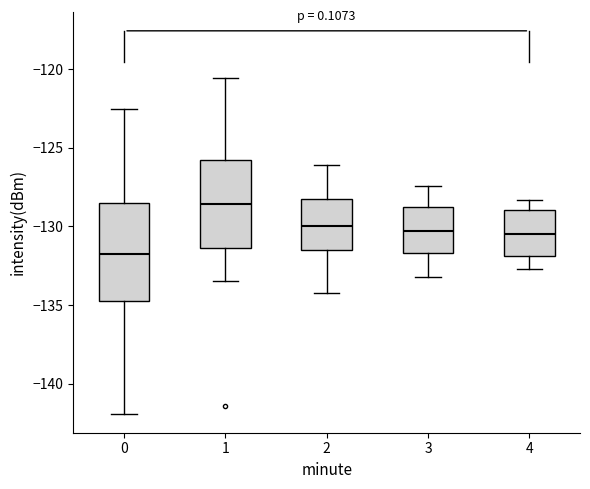

Reading left to right, read every box against the y-axis: the position of its median line, the range the box covers, and the ends of its whiskers. The values are not printed on the chart, so give them approximately, as read against the axis.

0: median -131.5, box -135.0 to -128.5, whiskers -142.0 to -122.5
1: median -128.5, box -131.5 to -126.0, whiskers -133.5 to -120.5
2: median -130.0, box -131.5 to -128.0, whiskers -134.0 to -126.0
3: median -130.5, box -131.5 to -128.5, whiskers -133.0 to -127.5
4: median -130.5, box -132.0 to -129.0, whiskers -132.5 to -128.5